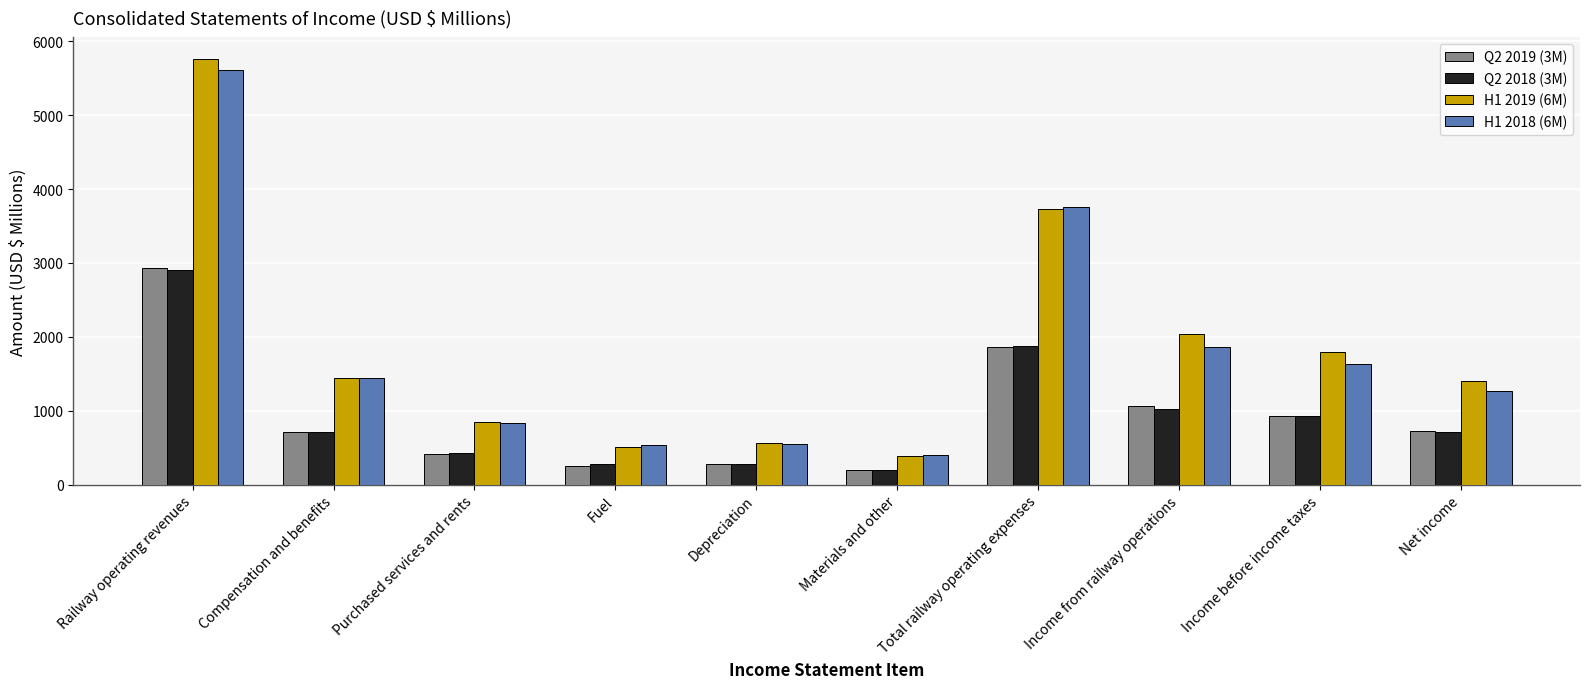

Which series changed the most between Compensation and benefits and Purchased services and rents?

H1 2018 (6M)